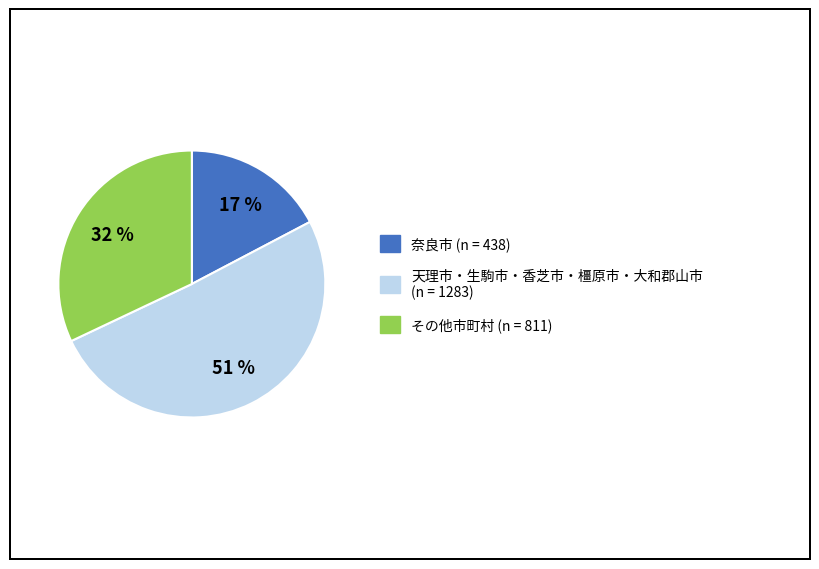

To the nearest percent, what is the average slice percentage?

33%